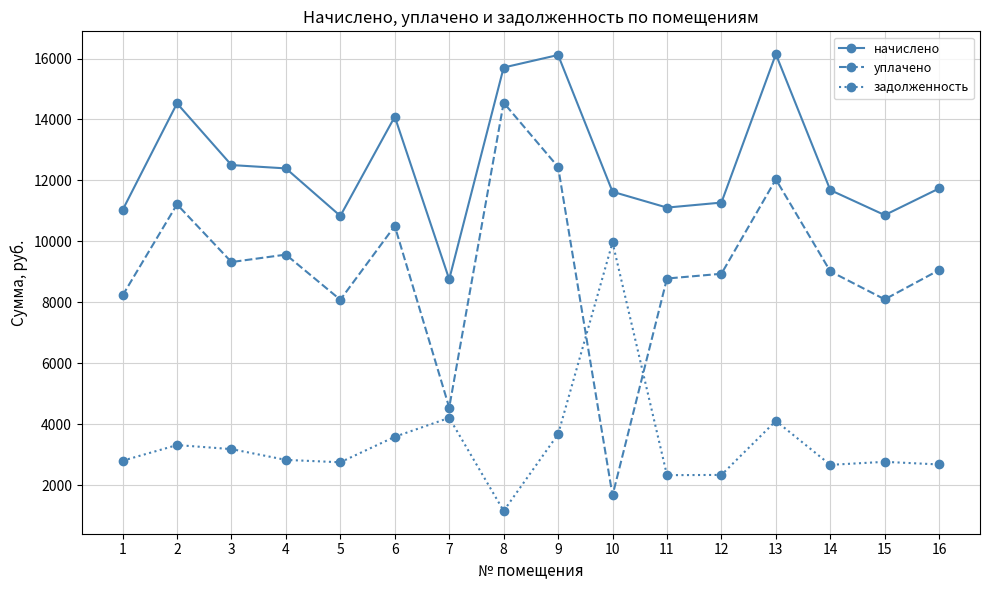

The задолженность series shows 4209.1 at 7. True or false?

True